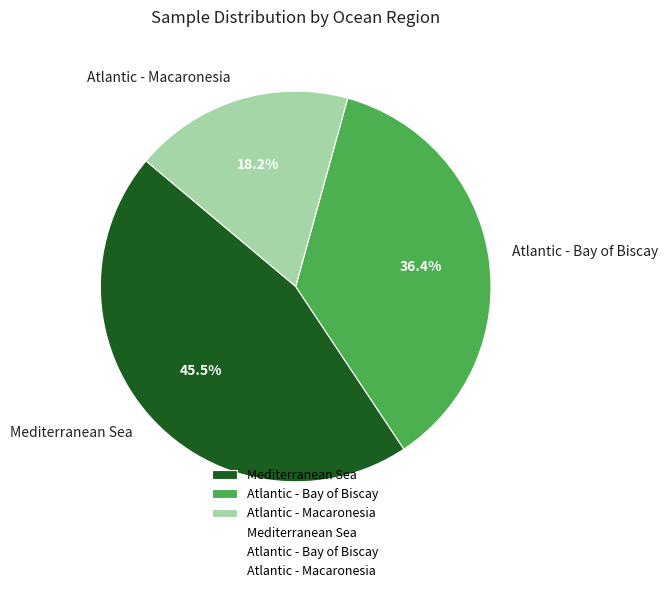

Does Mediterranean Sea represent more than half of the total?

No